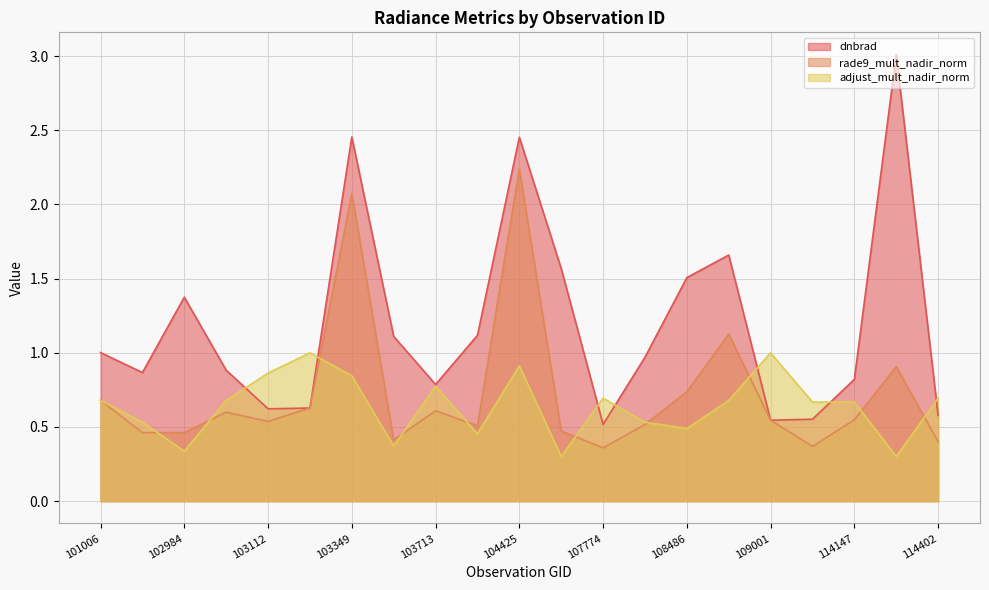

The rade9_mult_nadir_norm series shows 0.3 at 102984. True or false?

False